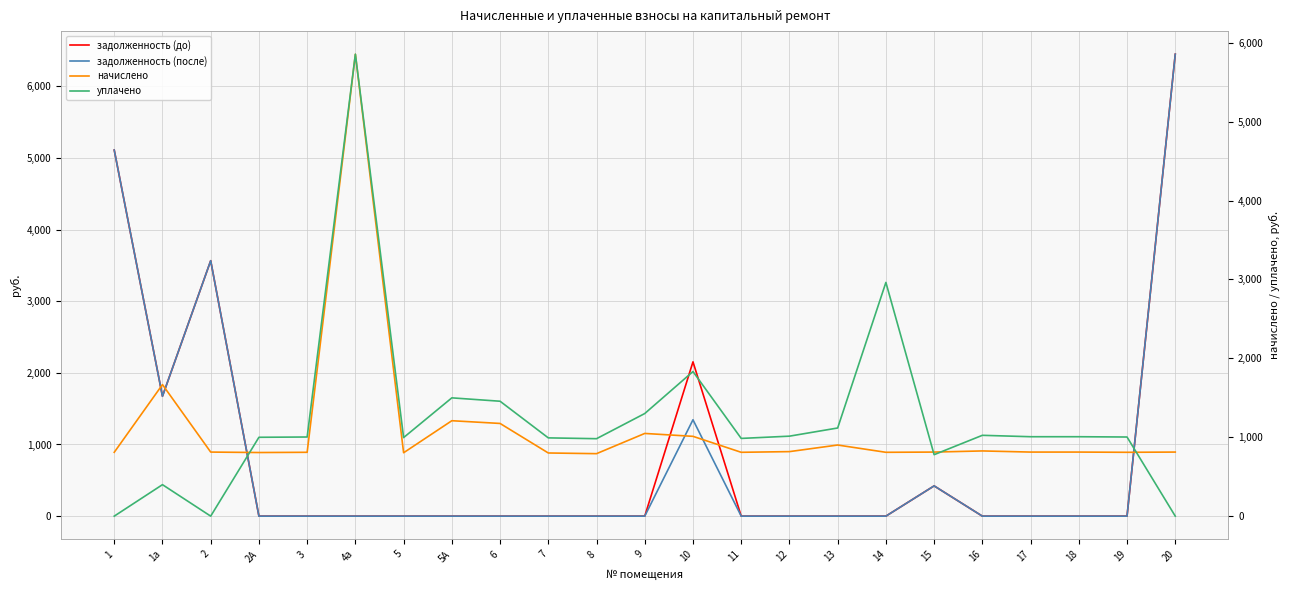

What is the sum of all начислено values?

25822.1